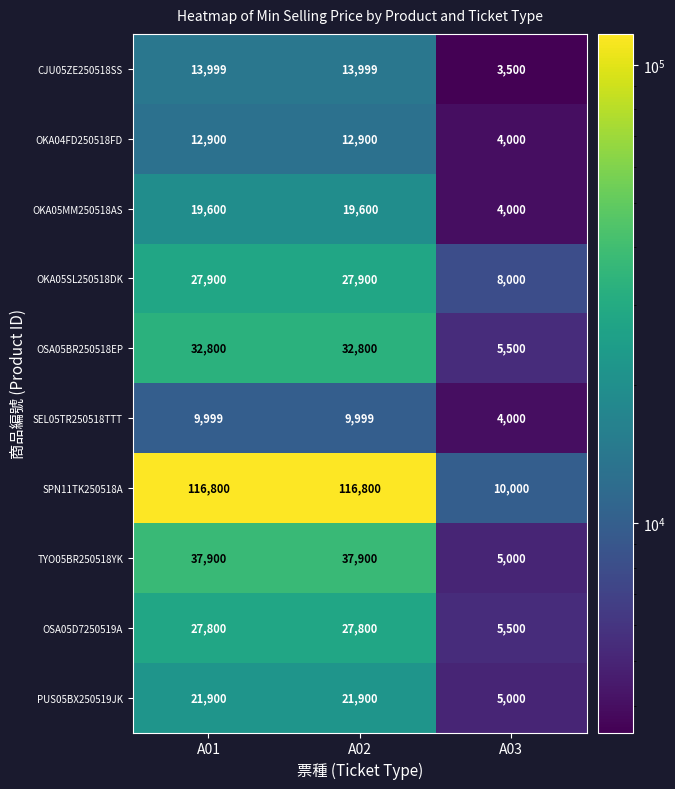

What is the difference between the highest and lowest values at A02?

106801